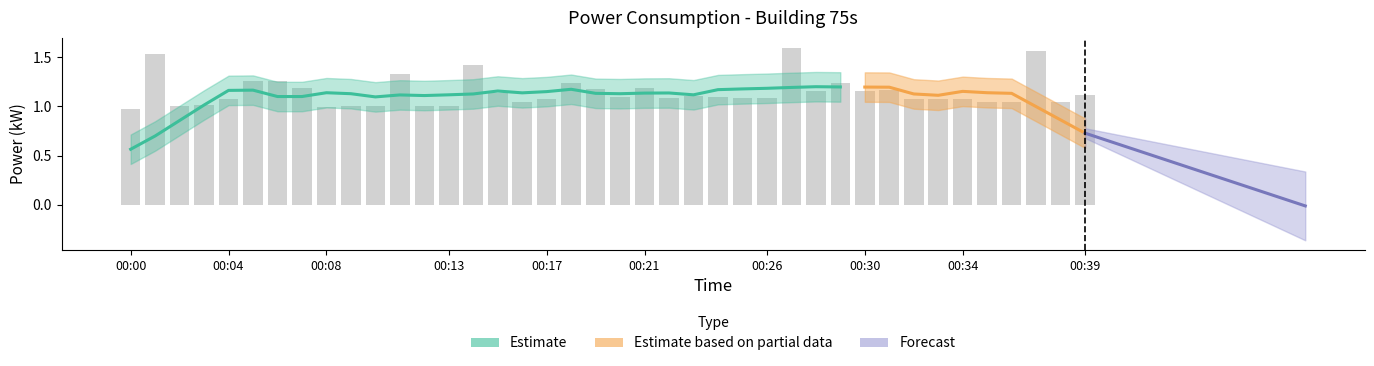

What is the sum of the values at 00:04 and 00:14?

2.5